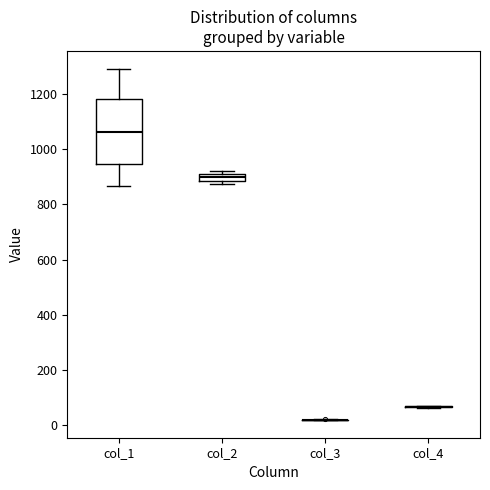

Which box is the tallest, from its lower edge to its upper edge?

col_1